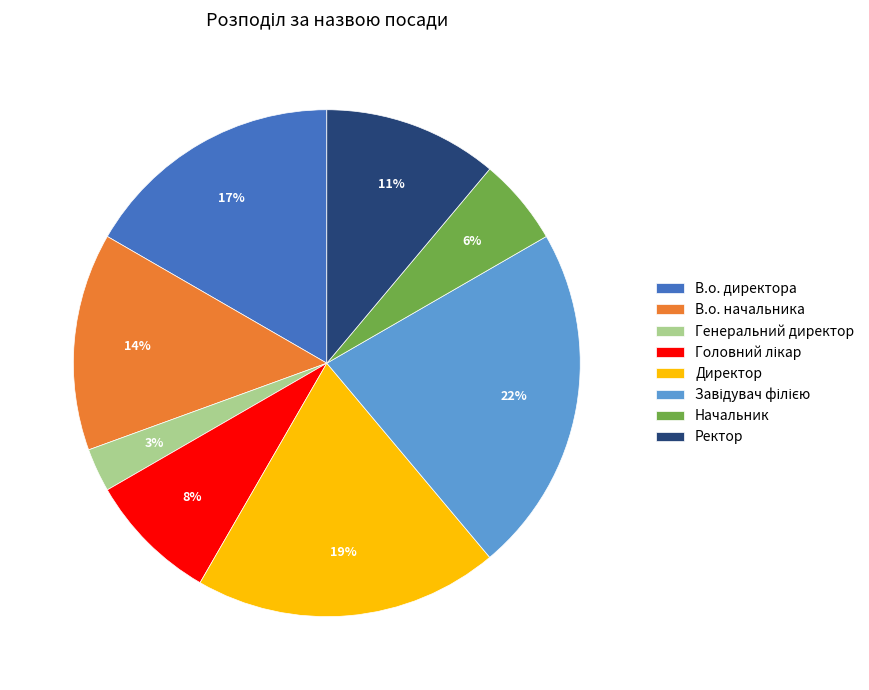

Between Генеральний директор and Директор, which is larger?

Директор